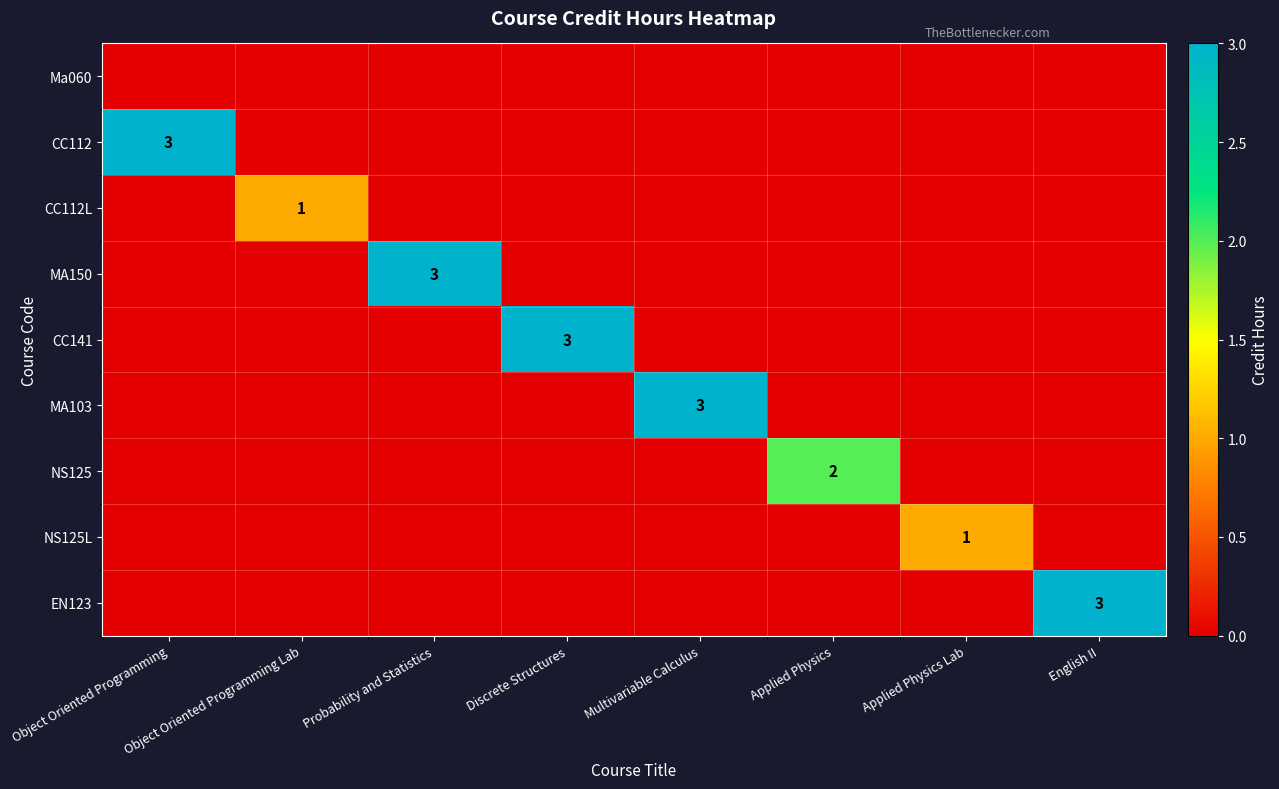

The MA103 series shows 1 at Multivariable Calculus. True or false?

False